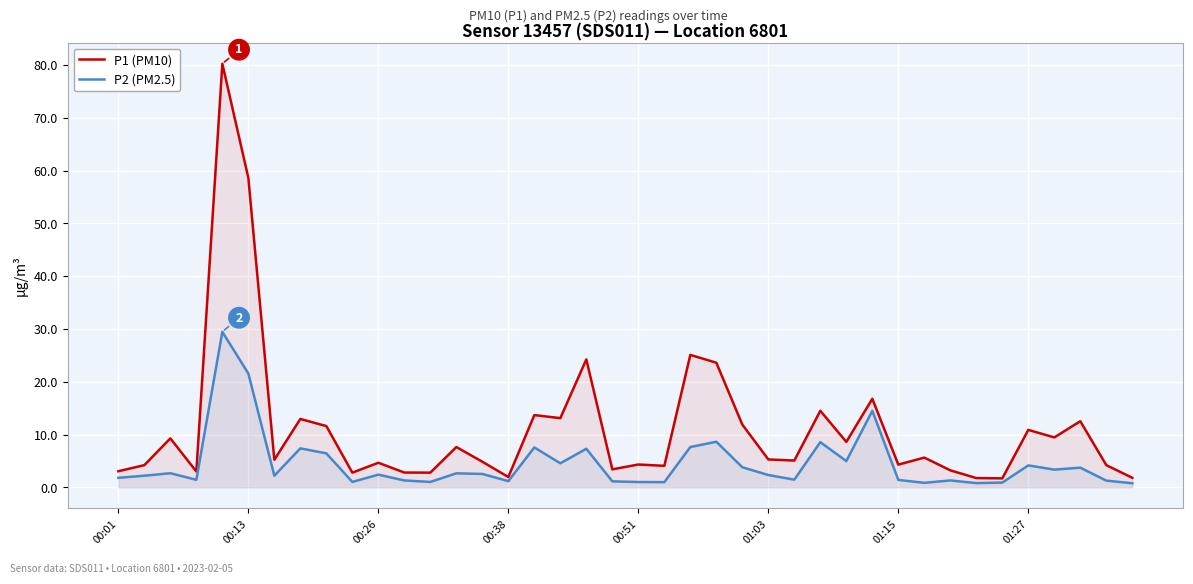

Reading left to right, transcribe all the data shown in this chart.

P1 (PM10): 3.0	4.2	9.3	3.0	80.2	58.6	5.2	12.9	11.6	2.8	4.7	2.8	2.8	7.6	4.8	1.9	13.7	13.1	24.2	3.4	4.3	4.1	25.1	23.6	11.9	5.3	5.1	14.5	8.6	16.8	4.3	5.6	3.2	1.8	1.7	10.9	9.4	12.5	4.2	1.8
P2 (PM2.5): 1.8	2.2	2.7	1.4	29.4	21.6	2.2	7.4	6.4	1.0	2.4	1.3	1.0	2.6	2.5	1.2	7.5	4.5	7.3	1.1	1.0	1.0	7.6	8.6	3.8	2.3	1.4	8.6	5.0	14.5	1.4	0.8	1.3	0.8	0.9	4.2	3.4	3.7	1.3	0.8